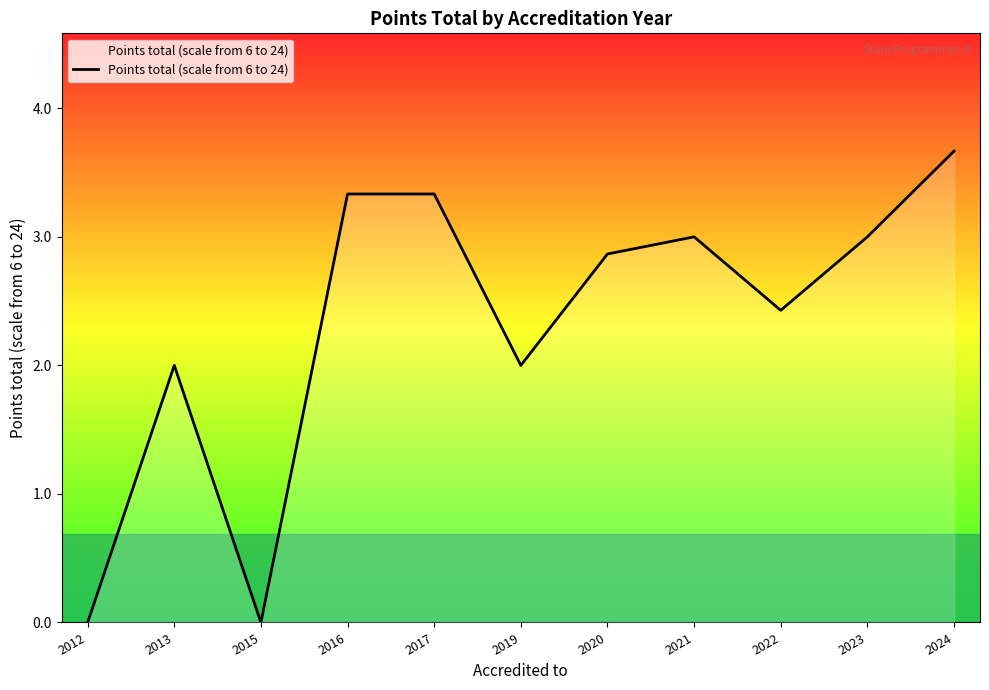

What is the average value?

2.3